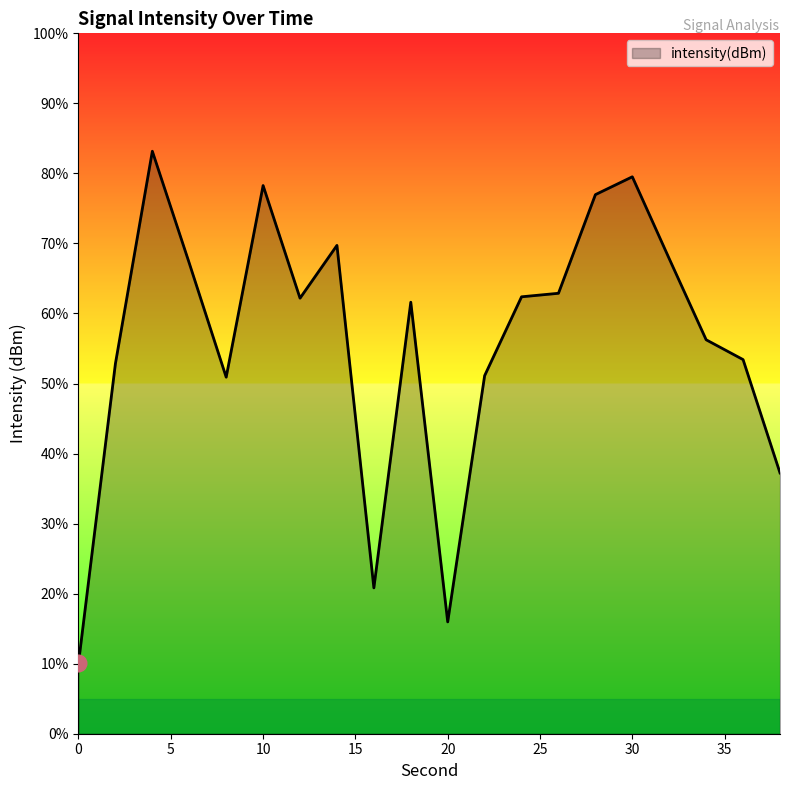

Does the chart display data point markers on the line(s)?

No